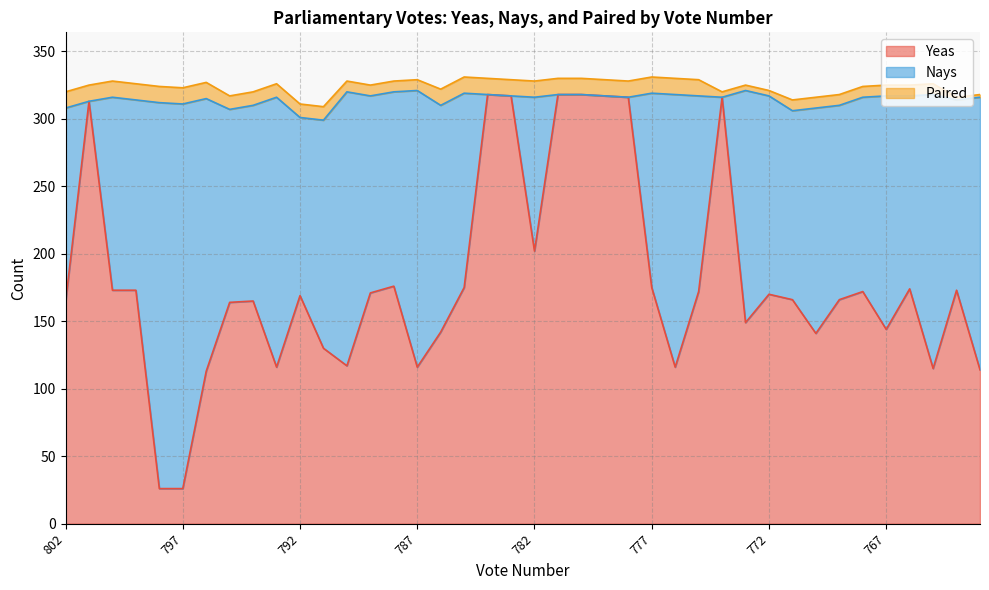

At which category does Nays reach its first local valley?

801